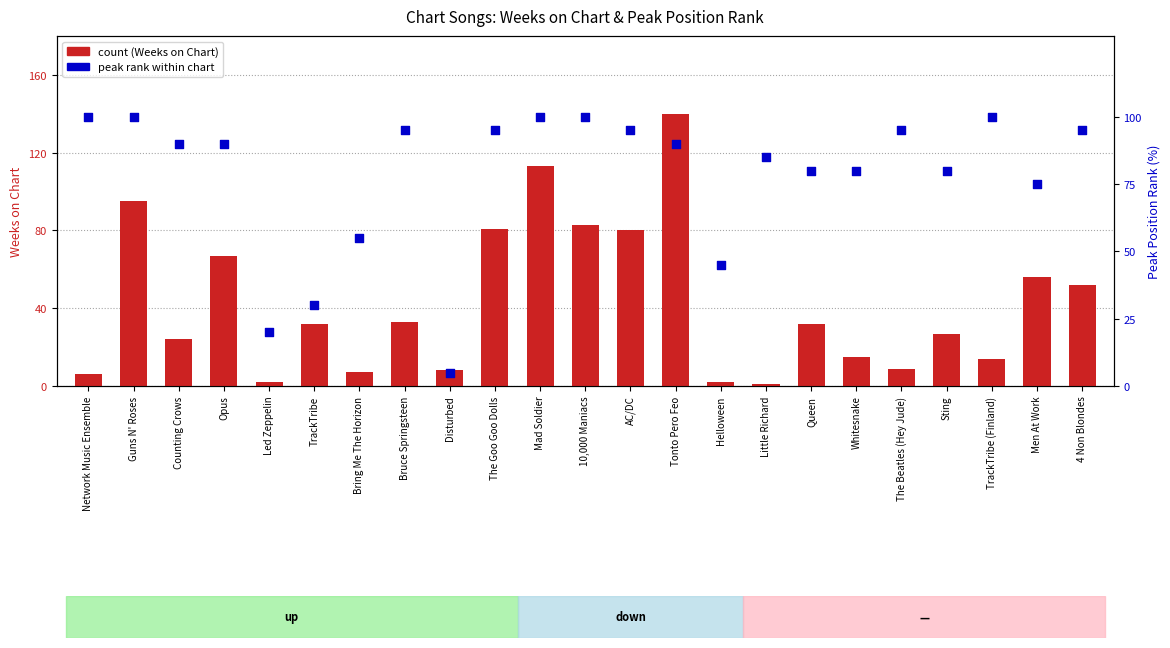

Which series reaches the maximum Y coordinate?

count